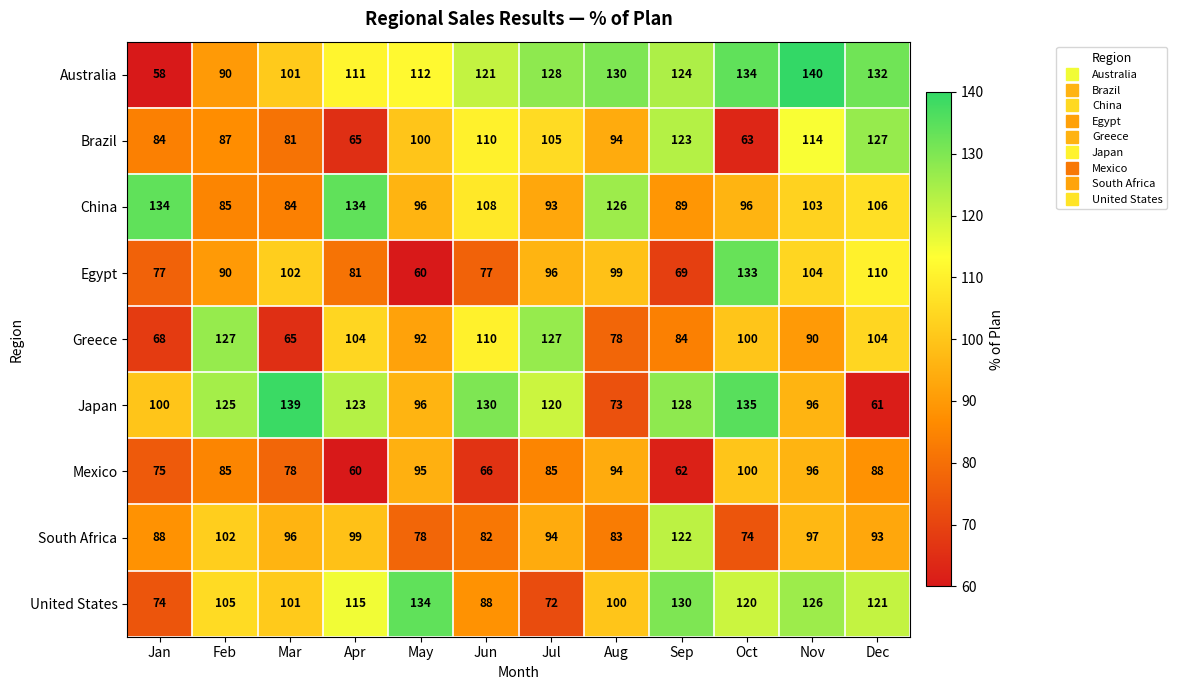

Where is Mexico nearest to the value 80?

Mar